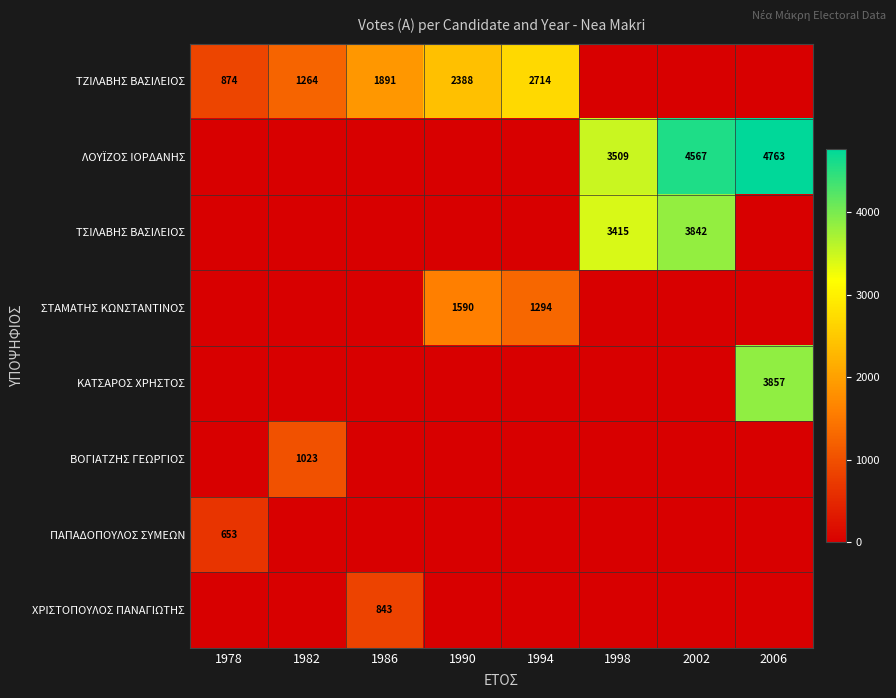

True or false: ΠΑΠΑΔΟΠΟΥΛΟΣ ΣΥΜΕΩΝ has a value of 653 at 1978.

True